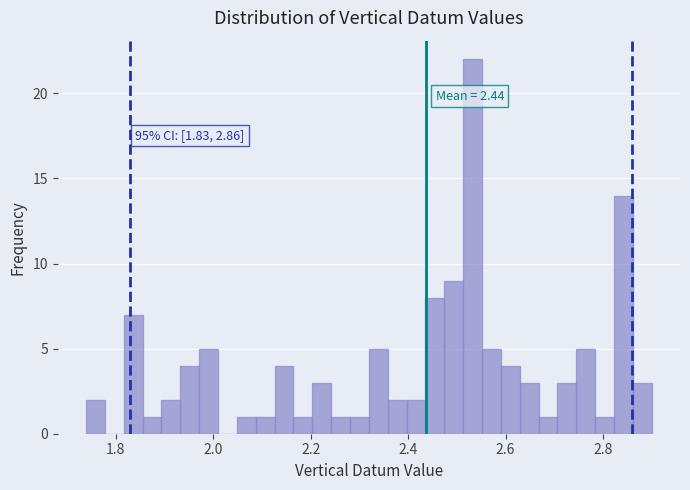

Read against the x-axis, roughly where is the centre of the tallest bar?

2.54